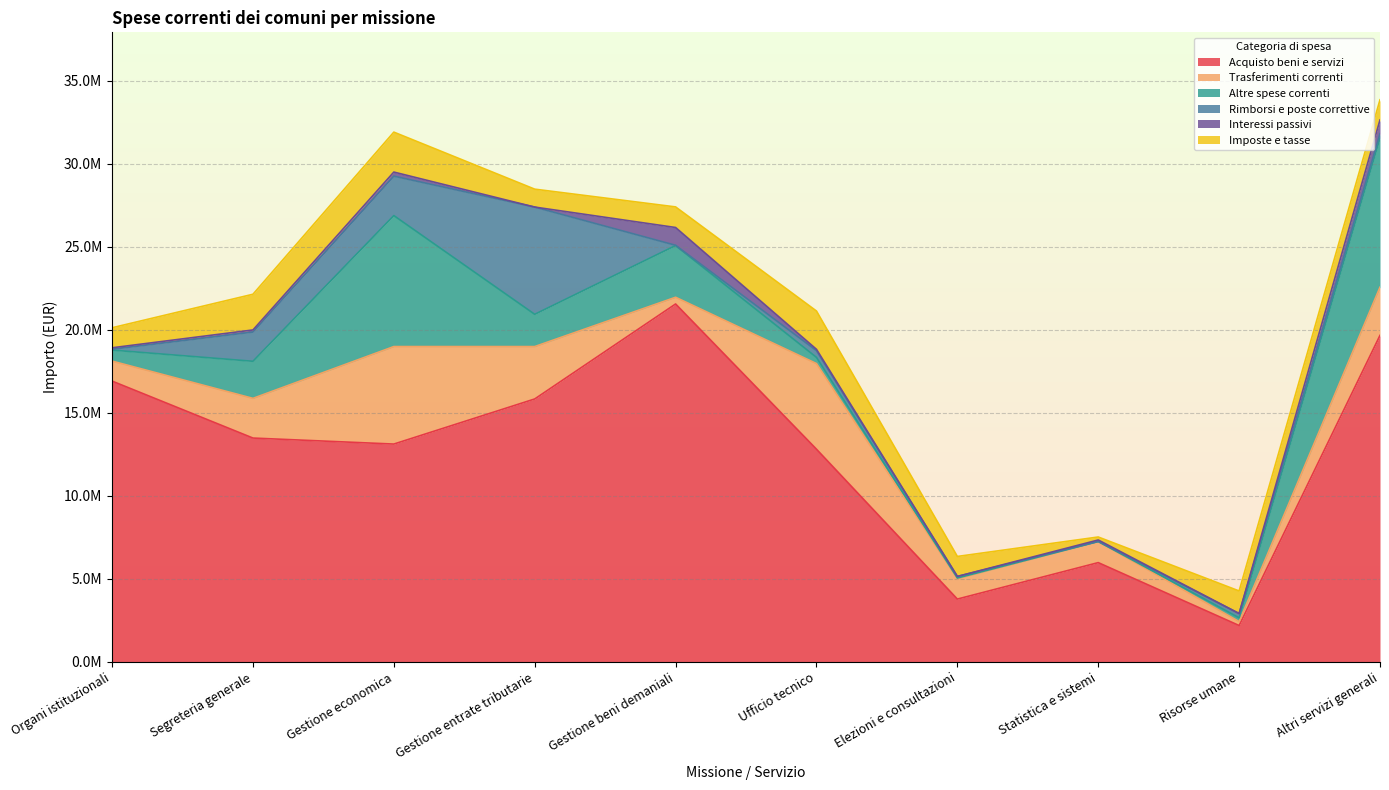

How many times do Rimborsi e poste correttive and Altre spese correnti cross each other?

4